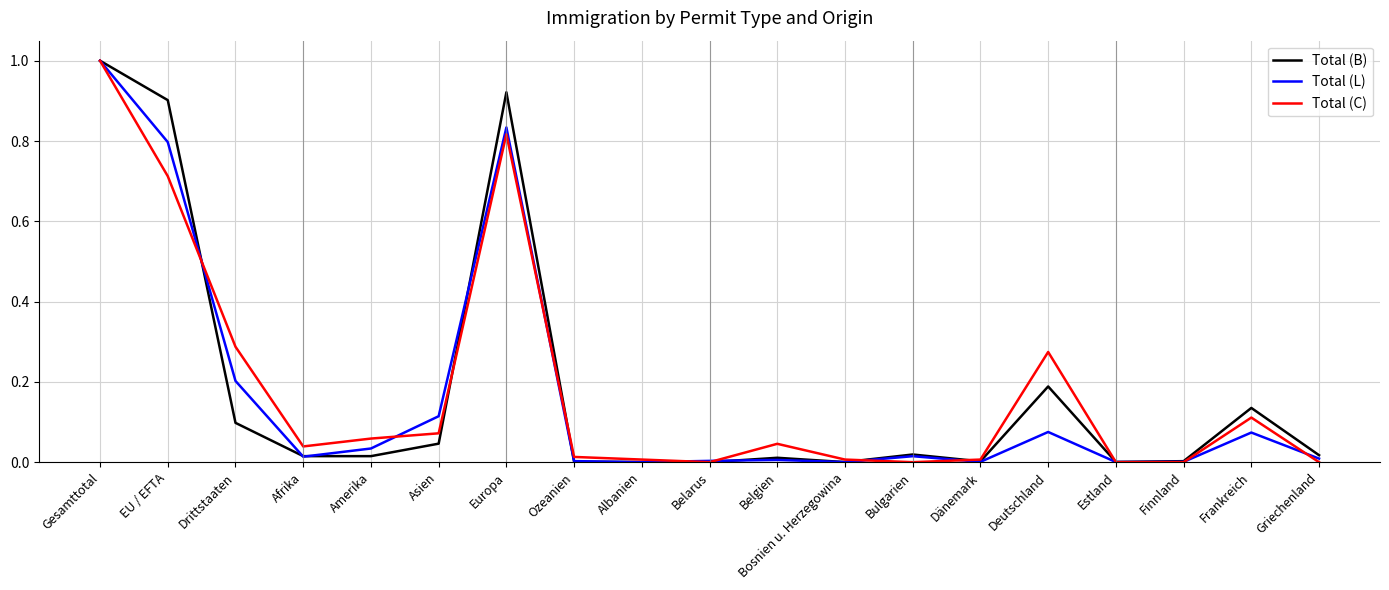

The Total (C) series shows 0.1 at Afrika. True or false?

False